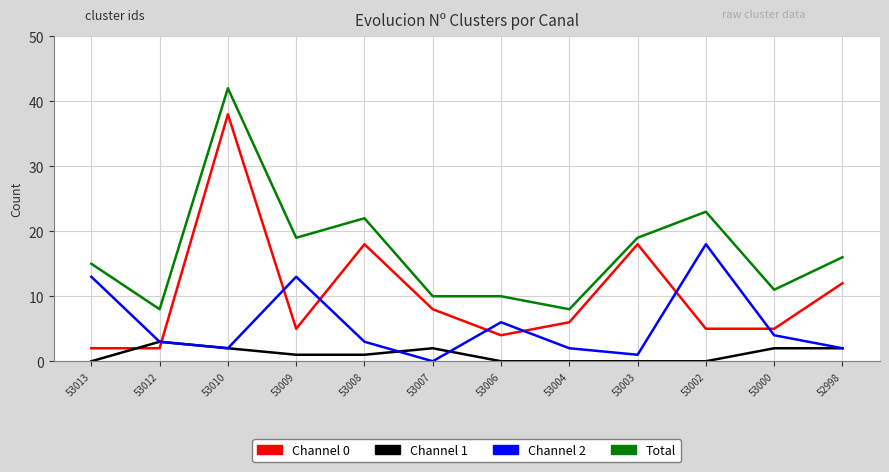

What is the greatest value displayed?

42